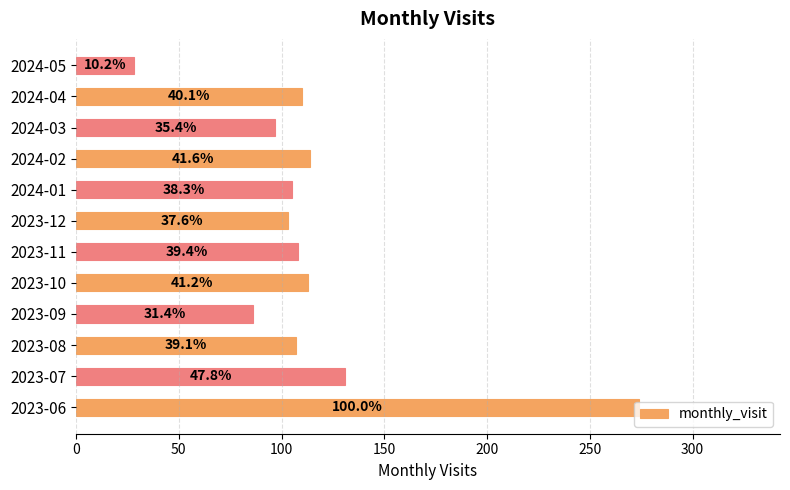

What is the maximum value shown in the chart?

274